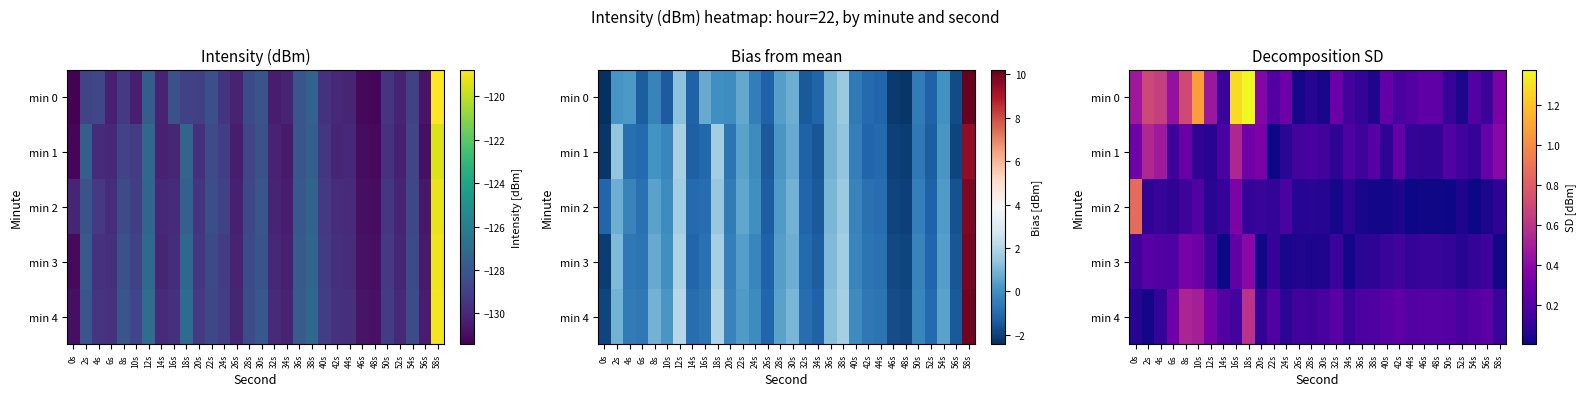

Read the min 0 value at 50s.

0.1